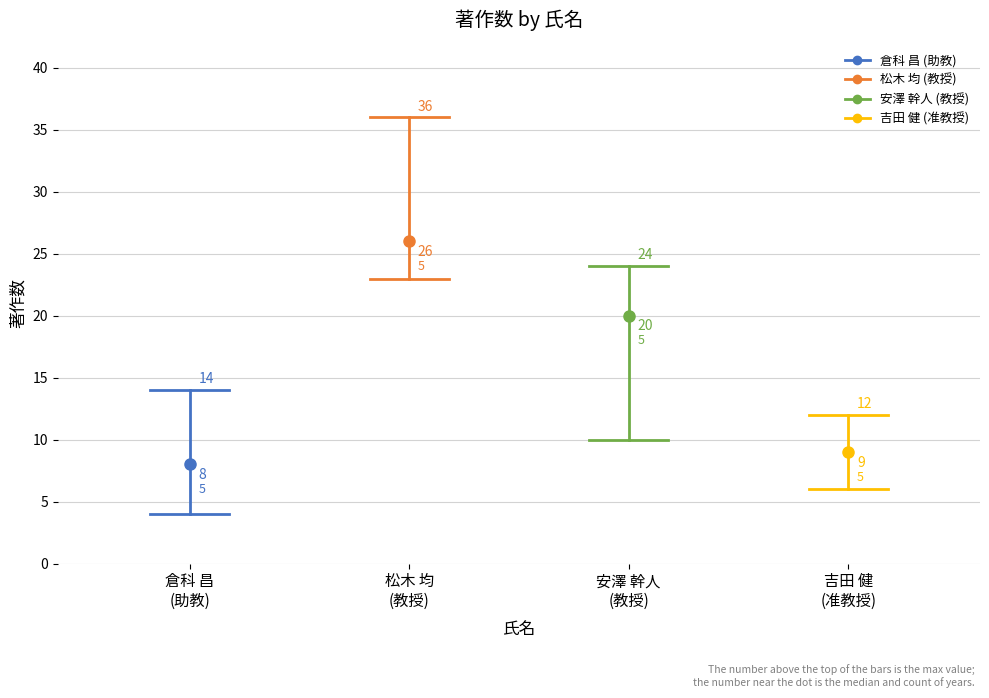

Is it true that 安澤 幹人
(教授) equals 24 at 安澤 幹人 (教授)?

True